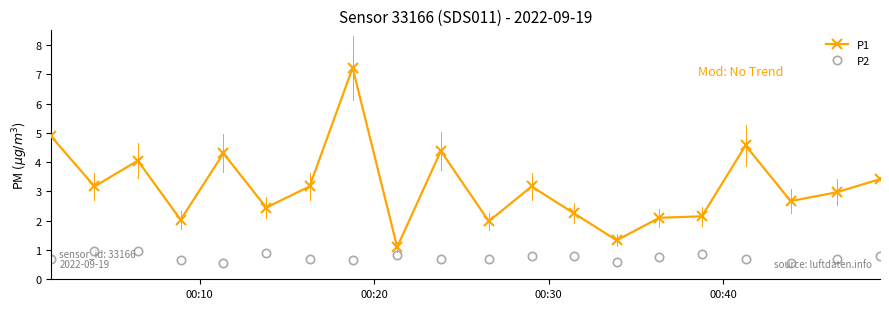

Rank the series by their average value, from highest to lowest.

P1, P2